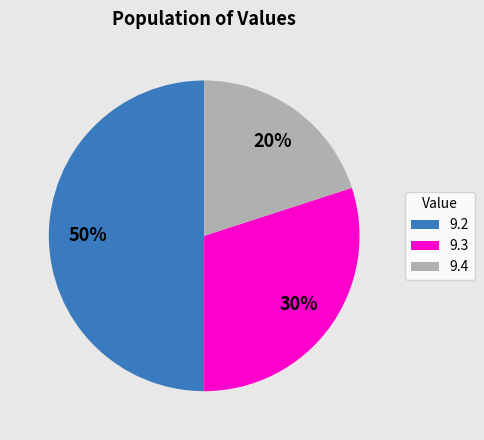

Count the number of slices in the pie.

3